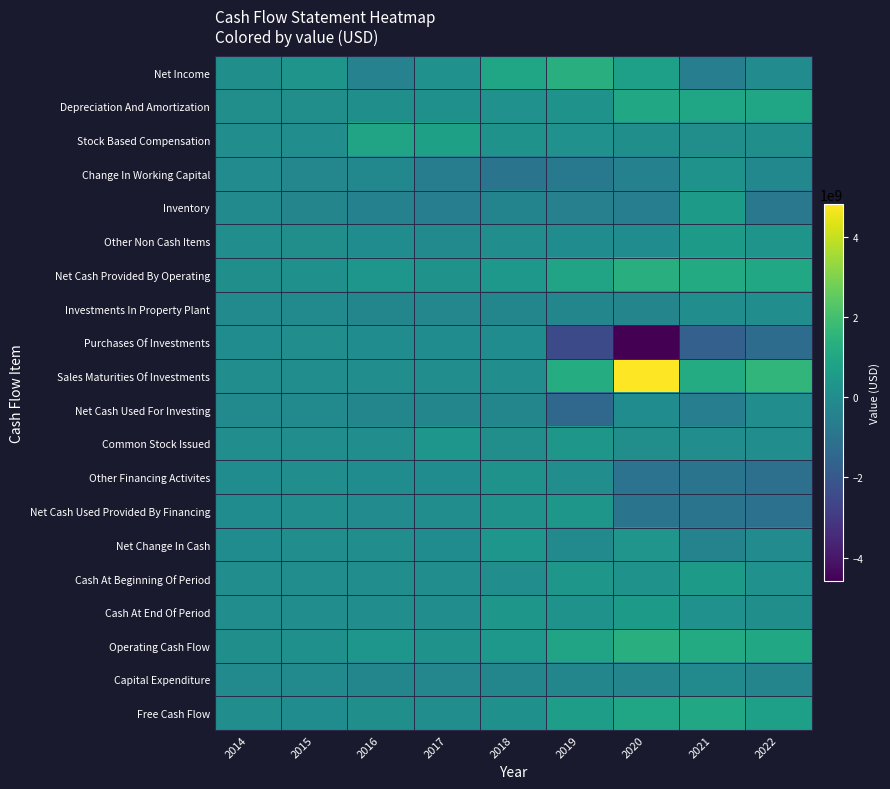

At which category does the chart reach its peak across all series?

2020